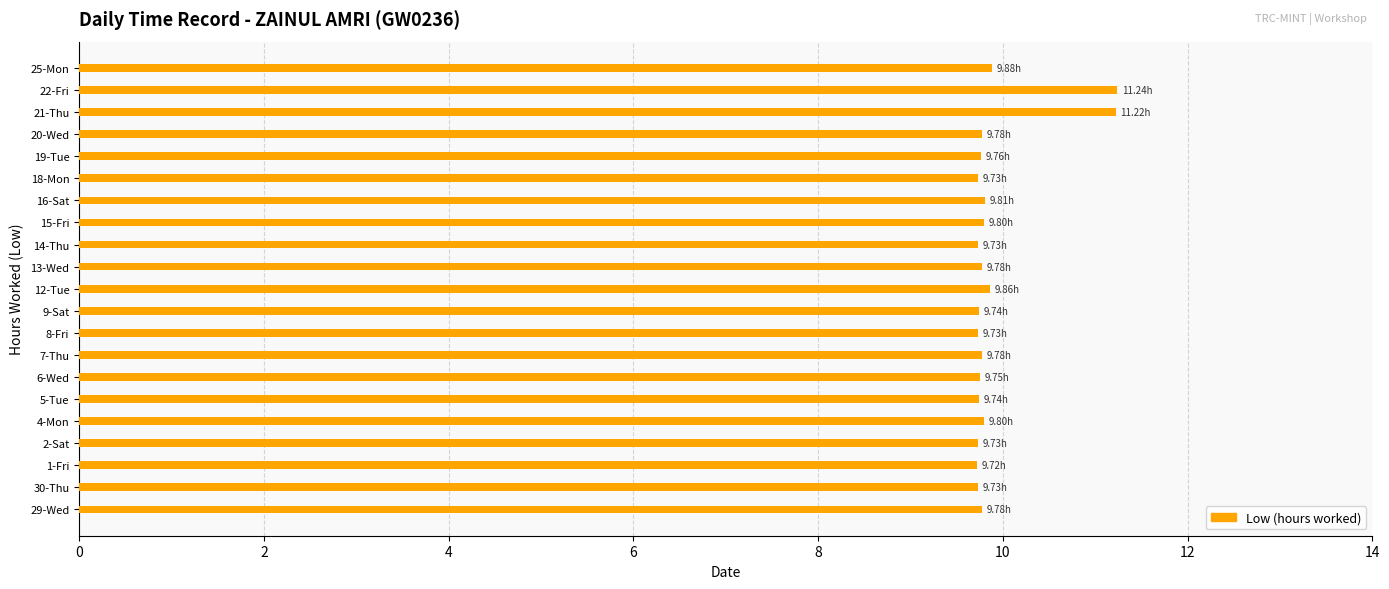

Approximately how many times larger is the value at 20-Wed compared to 5-Tue?

1.0